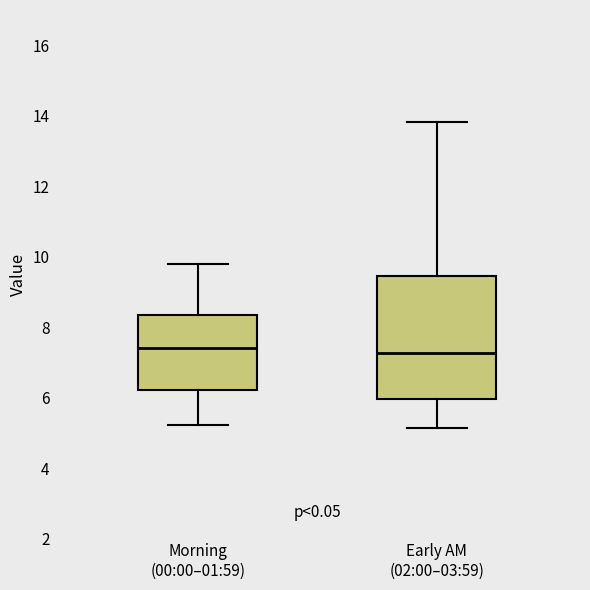

Where is the upper edge of the box for Morning (00:00–01:59) on the y-axis? The values are not printed on the chart, so give them approximately, as read against the axis.

8.4